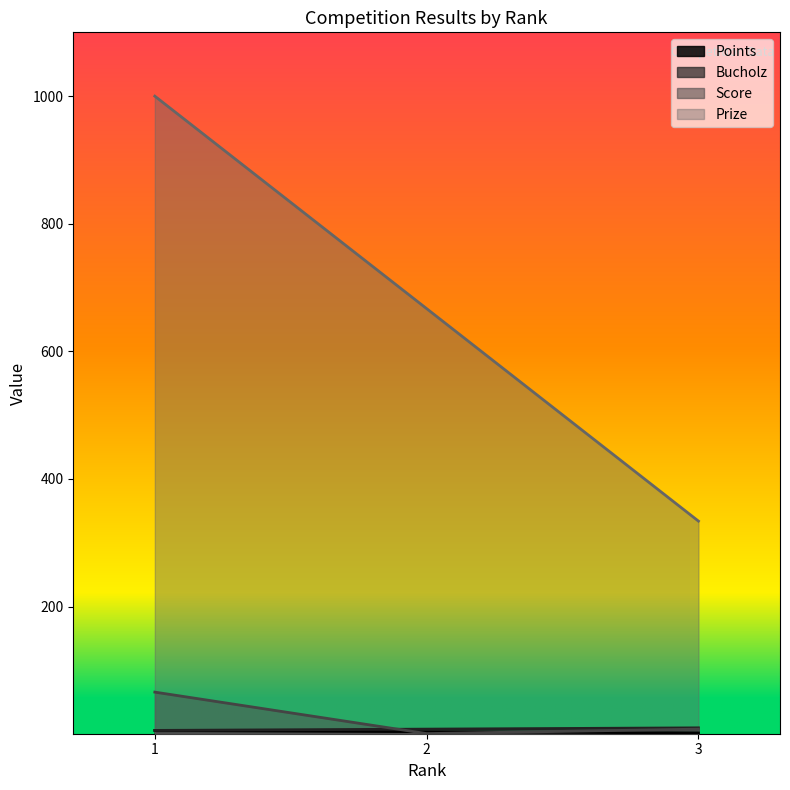

What is the sum of the Bucholz values at 3 and 2?

18